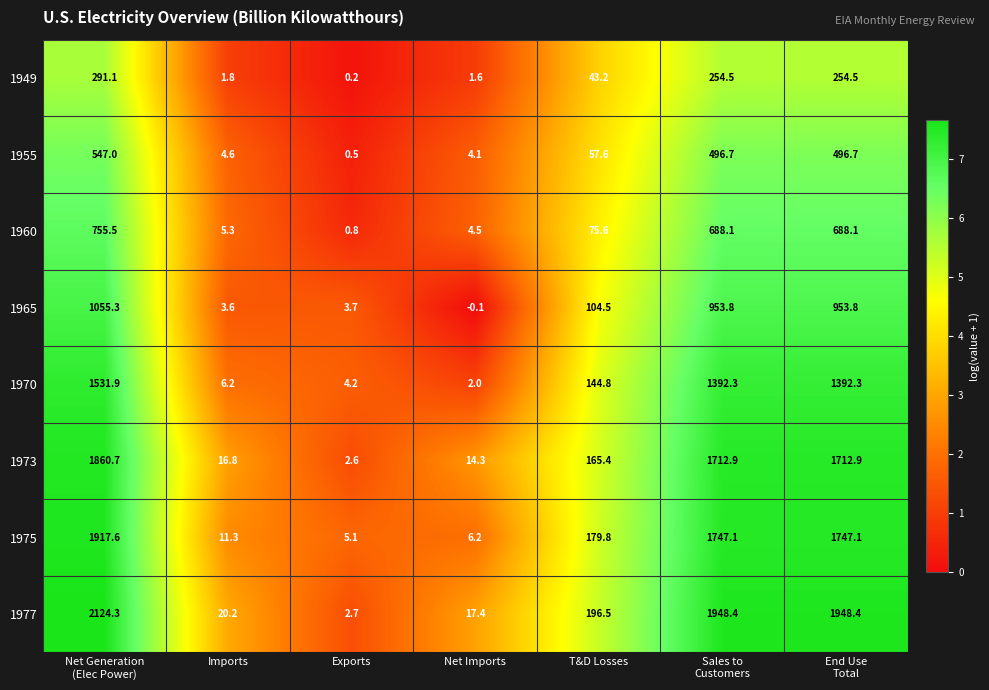

What value does the 1955 series have at Net Imports?

4.1